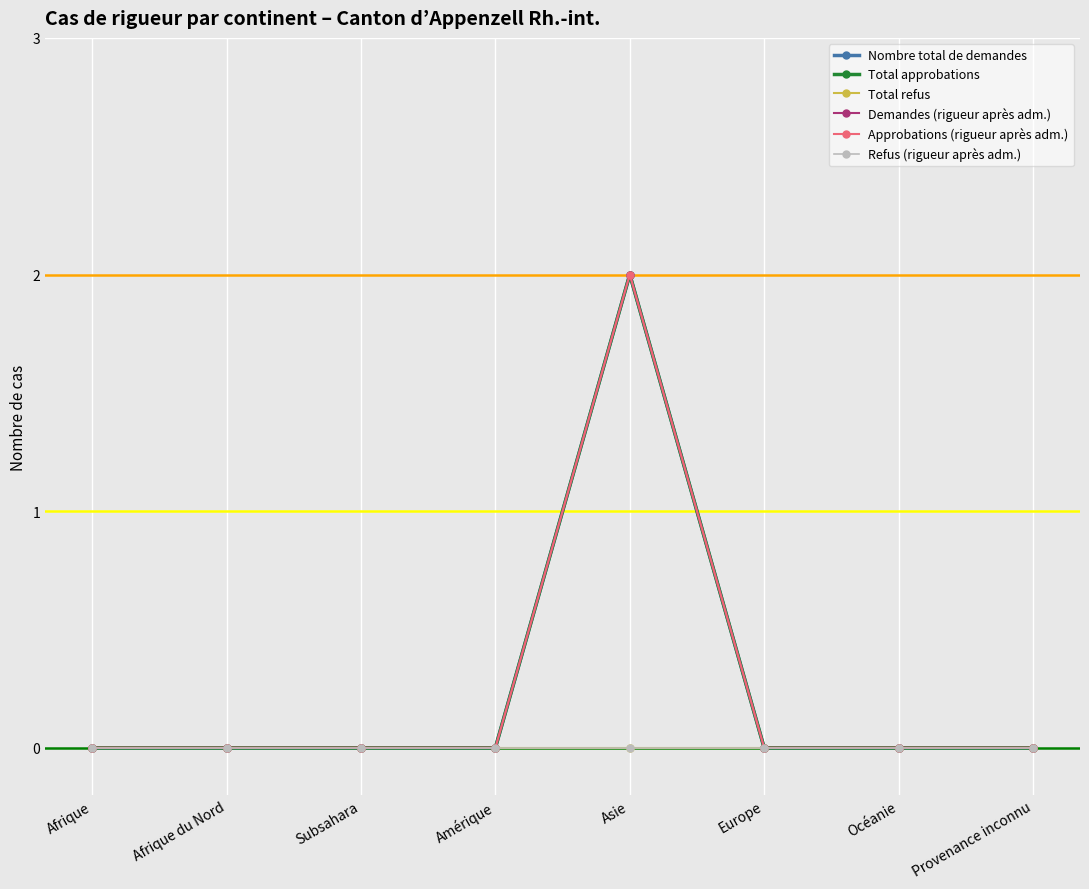

Which label corresponds to the smallest value in the chart?

Afrique